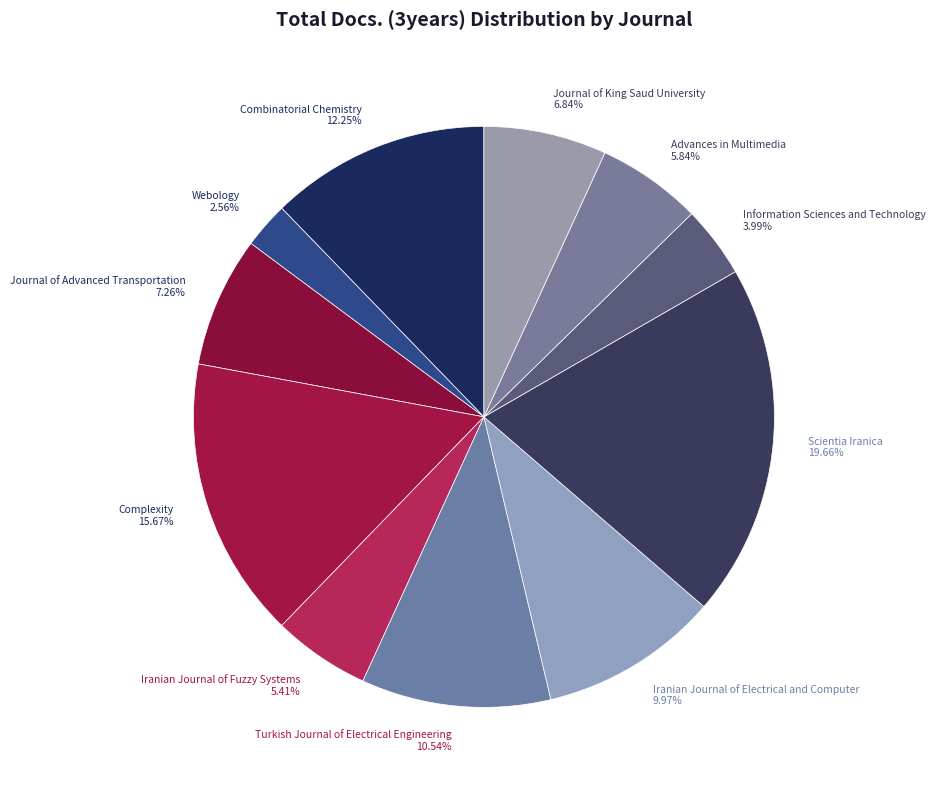

How many segments does this pie chart have?

11